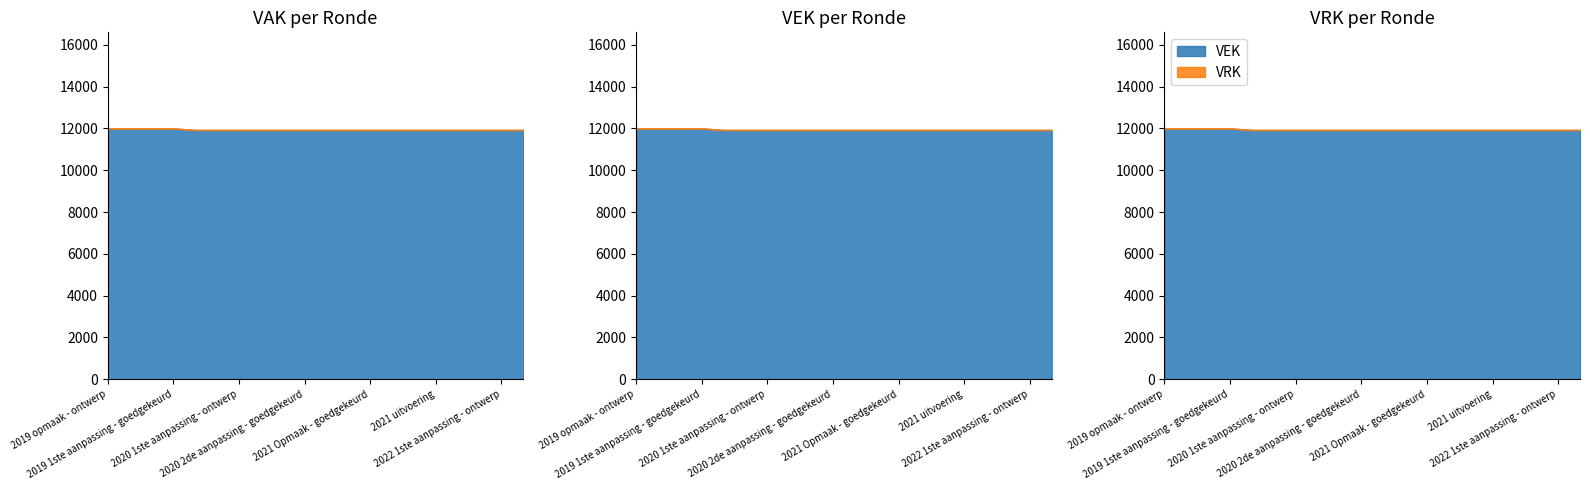

True or false: VEK and VRK cross at least once.

False